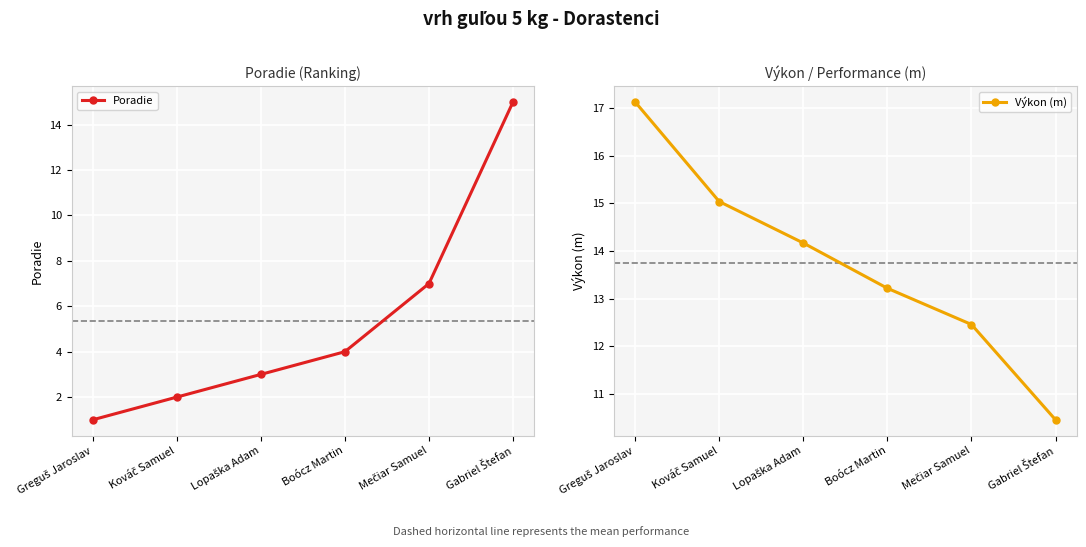

True or false: Výkon (m) has more than 0 interior local peaks.

False